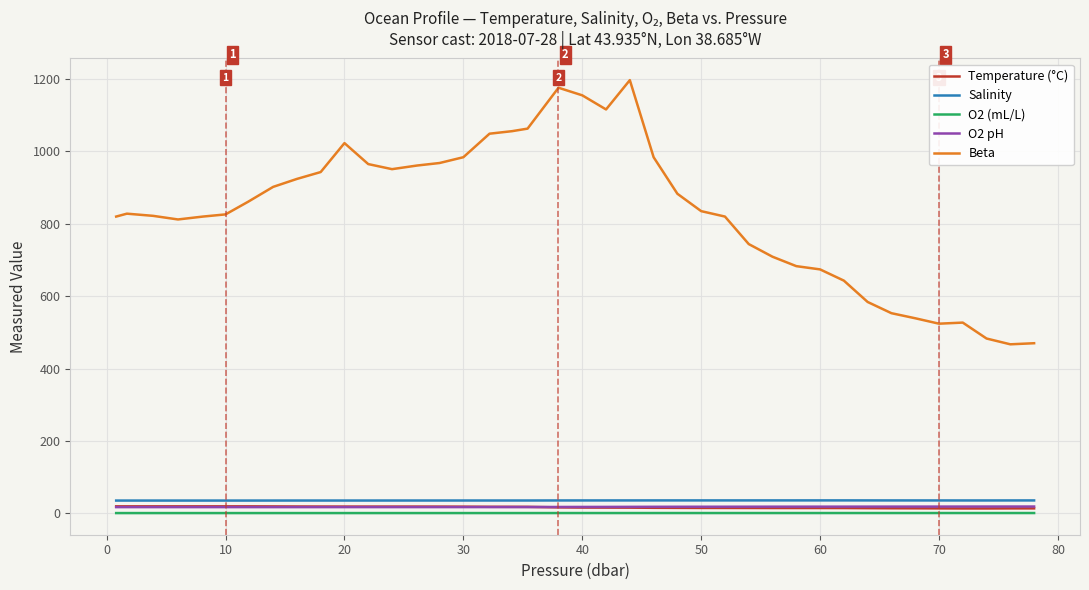

True or false: O2 (mL/L) and Salinity intersect in this chart.

False